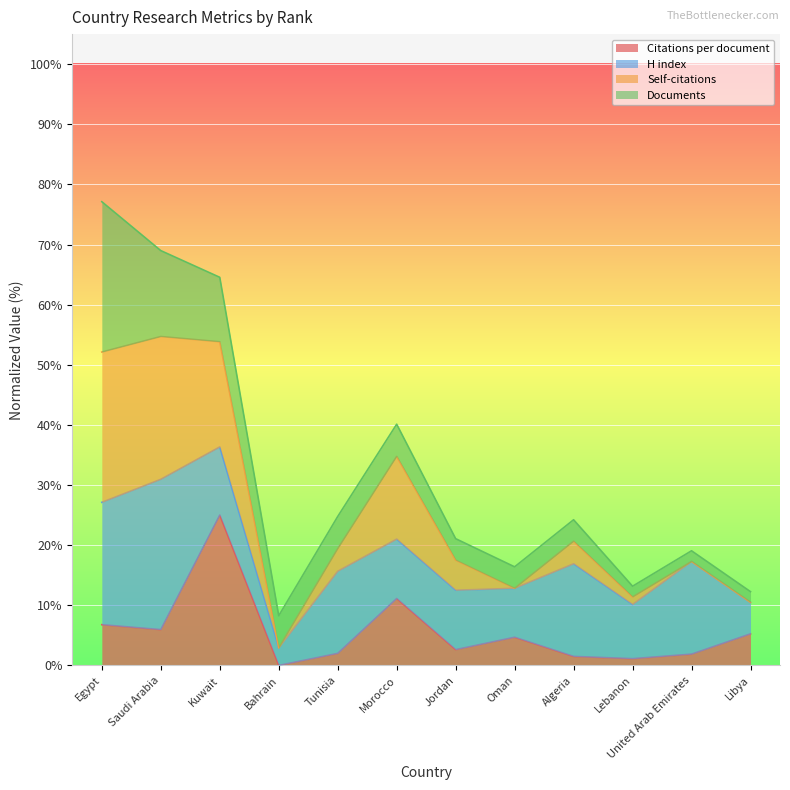

True or false: Citations per document and Self-citations intersect in this chart.

False